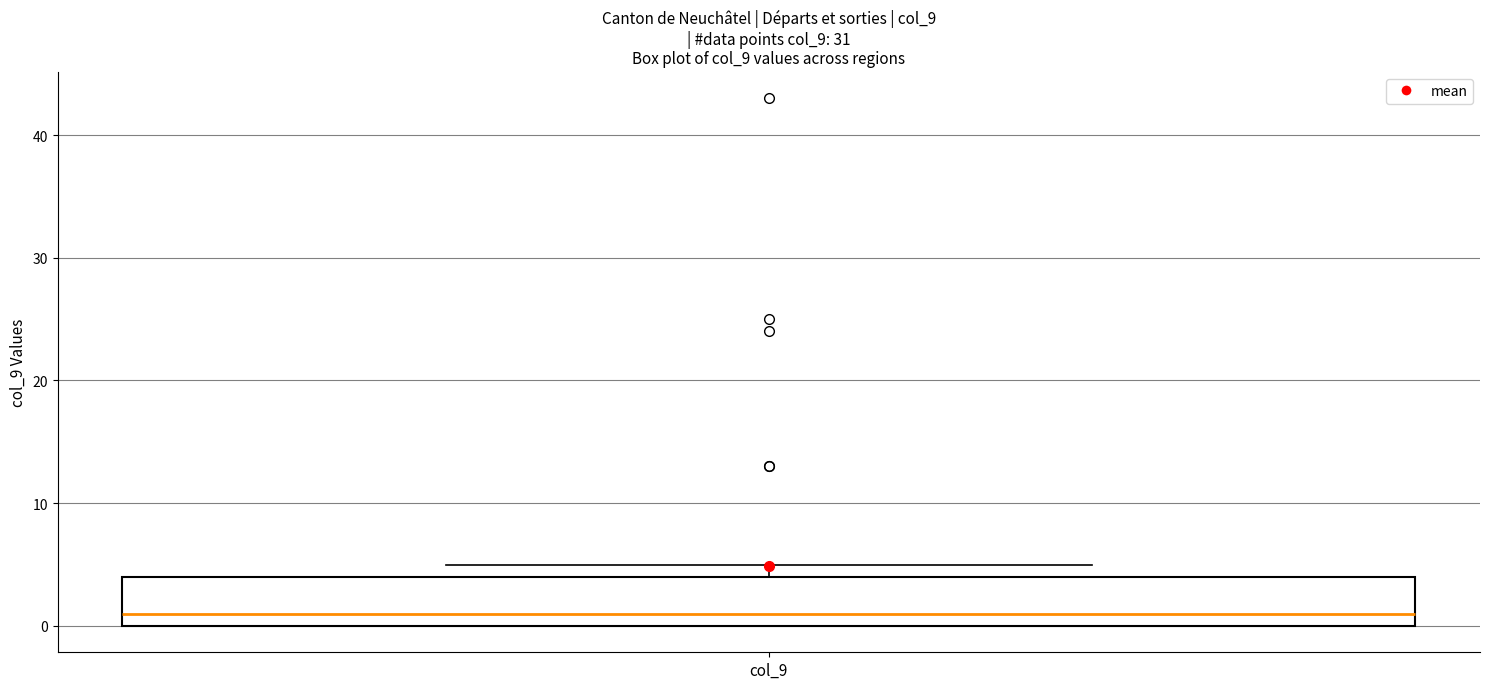

Transcribe this box plot: give where the median line is, the range the box spans, and where the two whiskers end, as read against the y-axis. The values are not printed on the chart, so give them approximately, as read against the axis.

median 1, box 0 to 4, whiskers 0 to 5